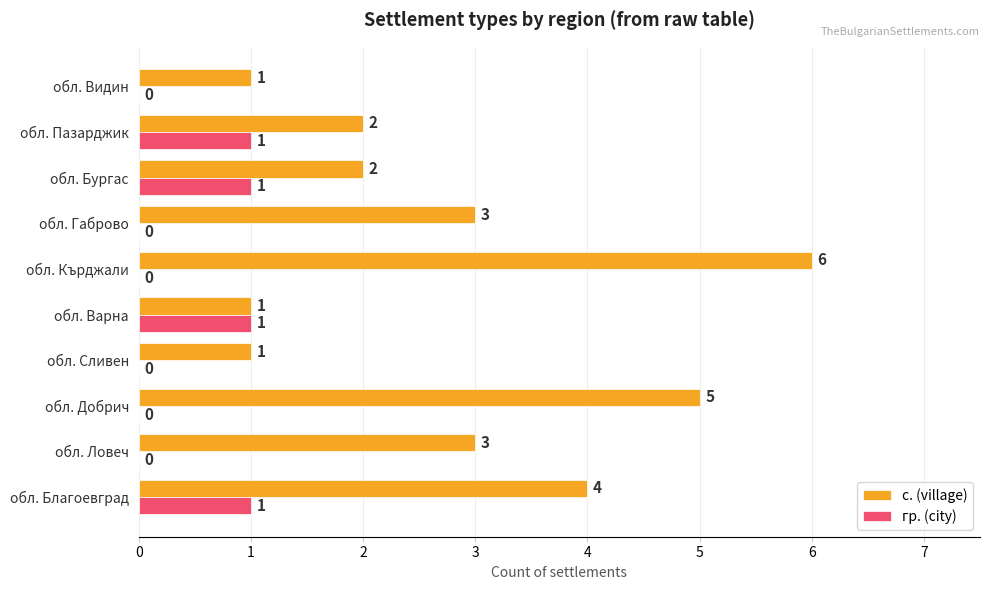

How many с. (village) values are between 1 and 4?

8